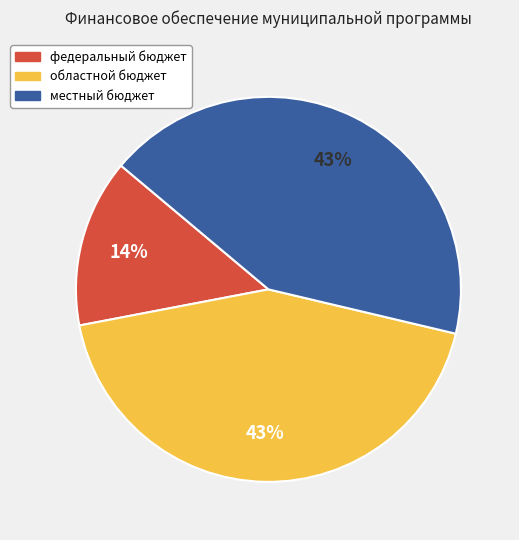

What percentage is the областной бюджет slice, to the nearest percent?

43%